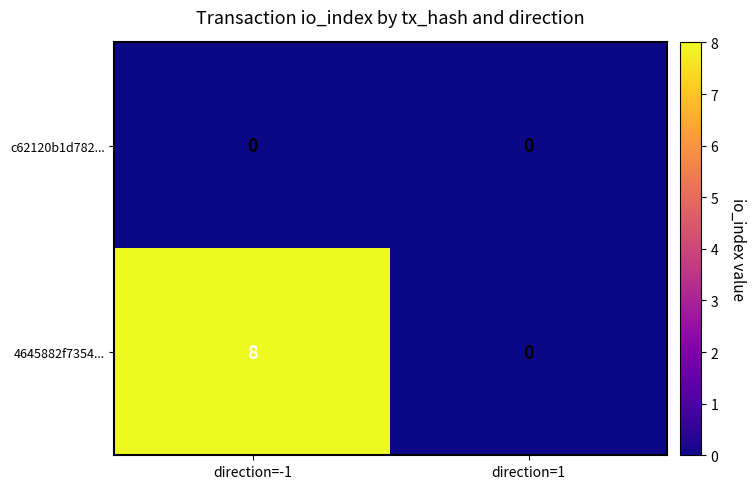

True or false: c62120b1d782... has a value of 0 at direction=1.

True